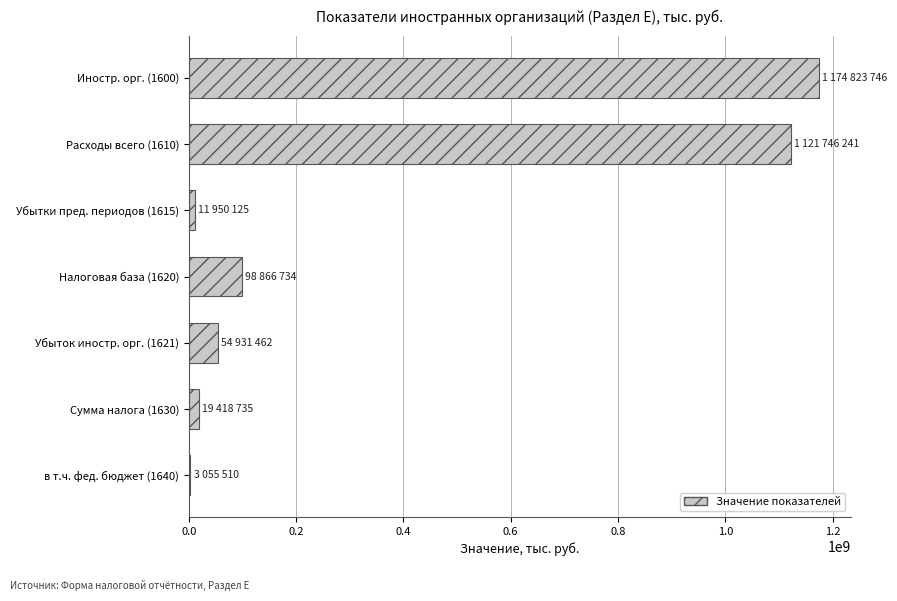

The value at Иностр. орг. (1600) is 2036041472. True or false?

False